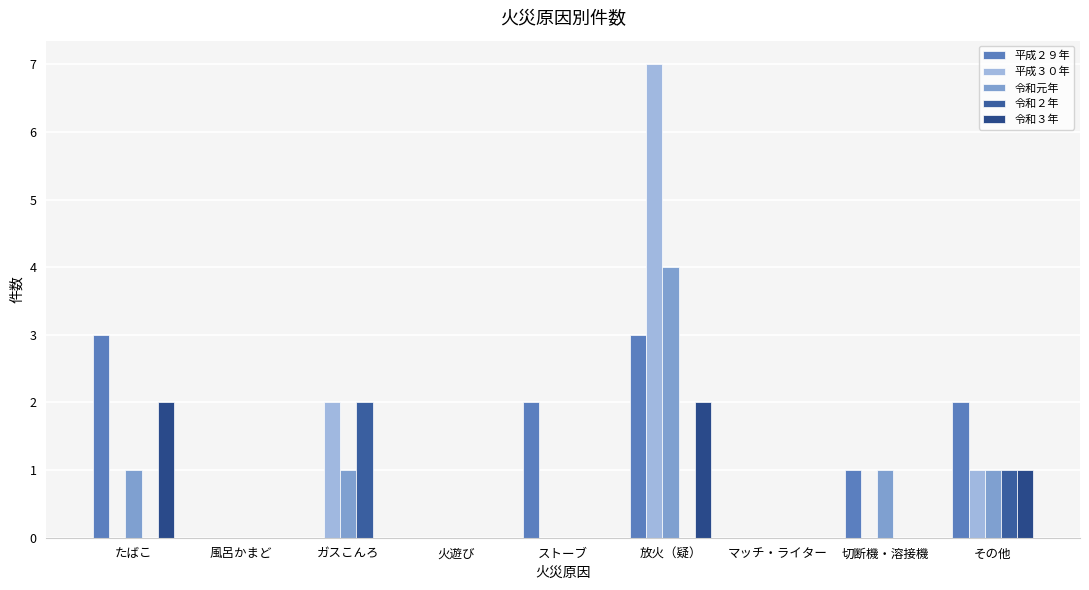

At which label does 令和元年 reach its peak?

放火（疑）